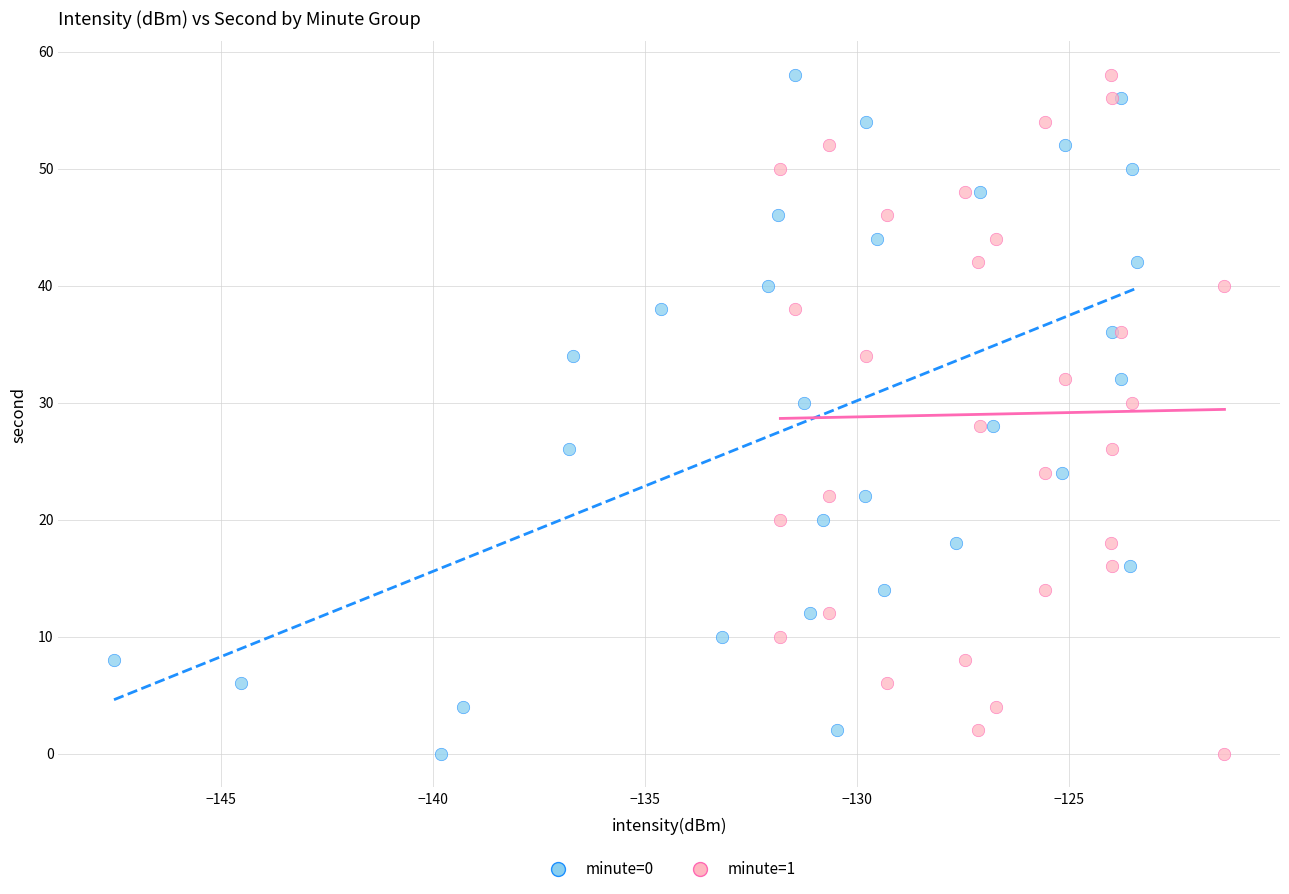

What are all the series names shown in the legend?

minute=0, minute=1